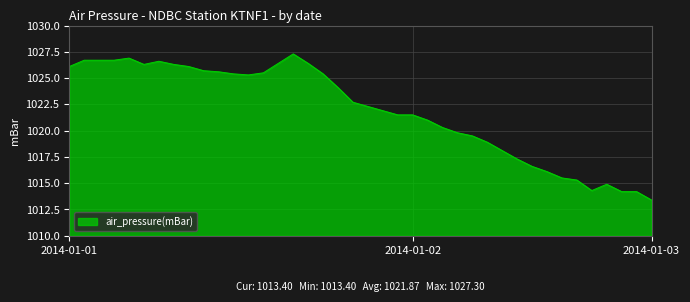

What is the maximum value shown in the chart?

1027.3